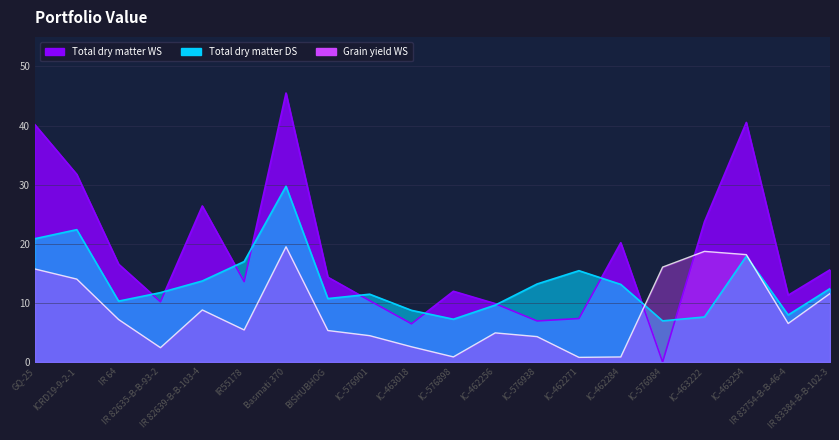

What is the value of the Grain yield WS point at the 14th from the left?

0.8